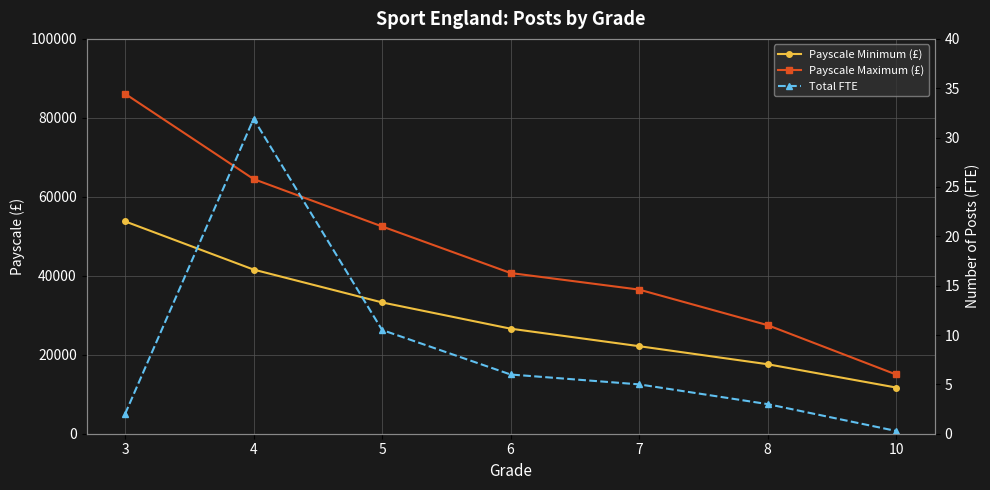

How many lines are shown in the chart?

3